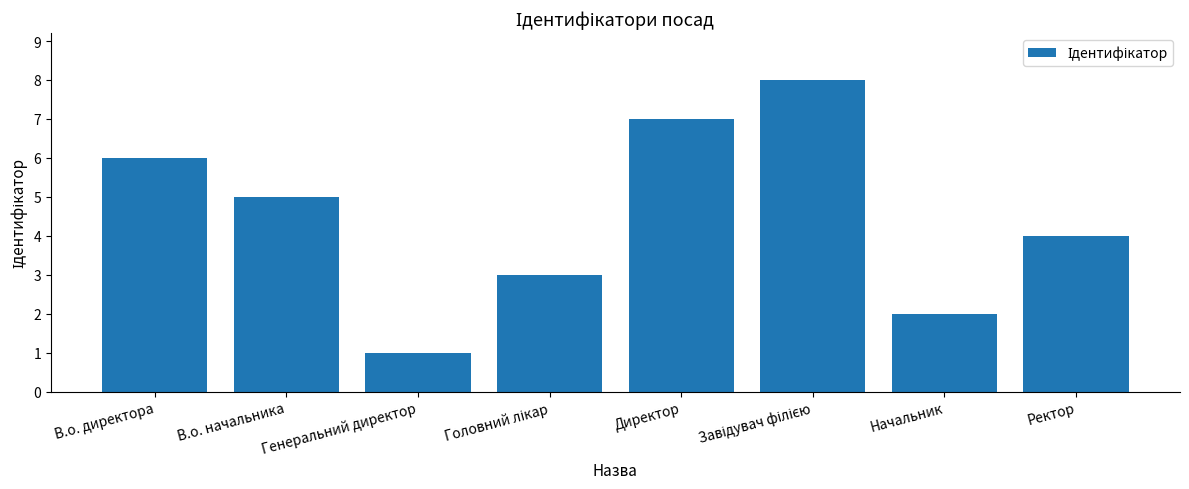

What is the label of the 4th bar from the right?

Директор